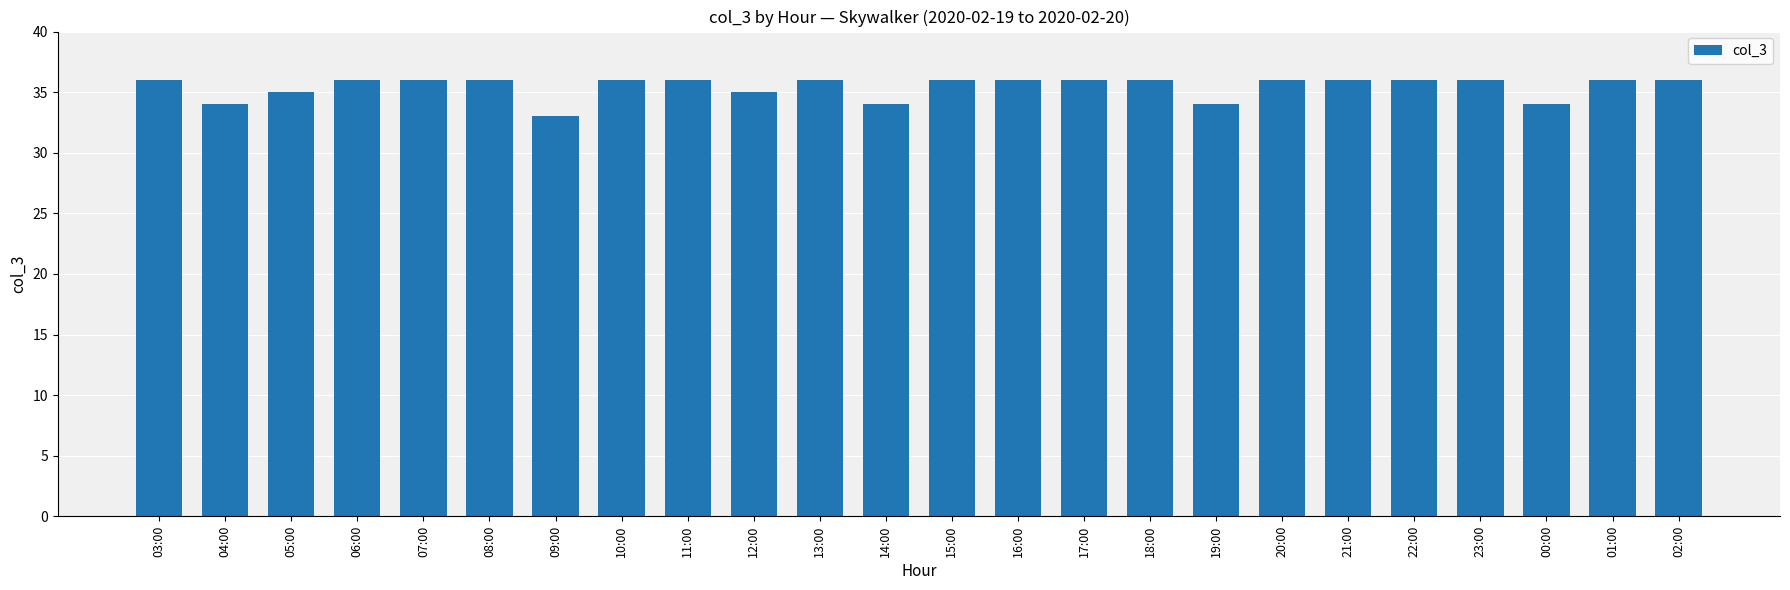

How many categories are shown in the chart?

24